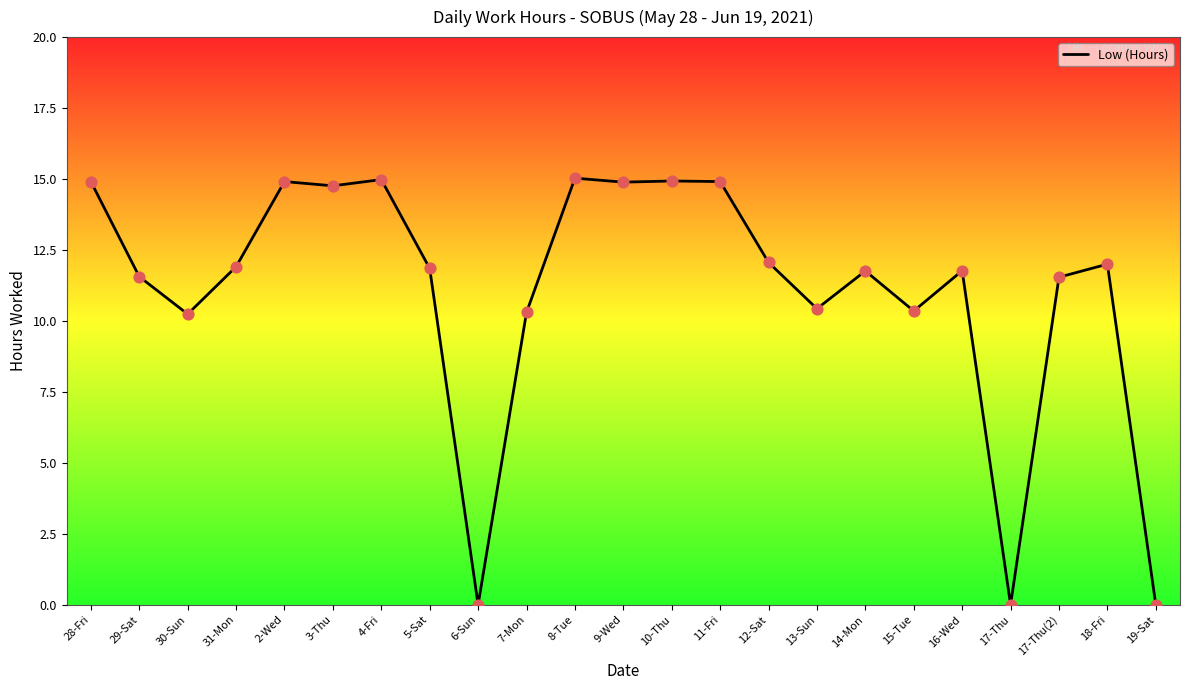

What is the change in value from 5-Sat to 13-Sun?

-1.4